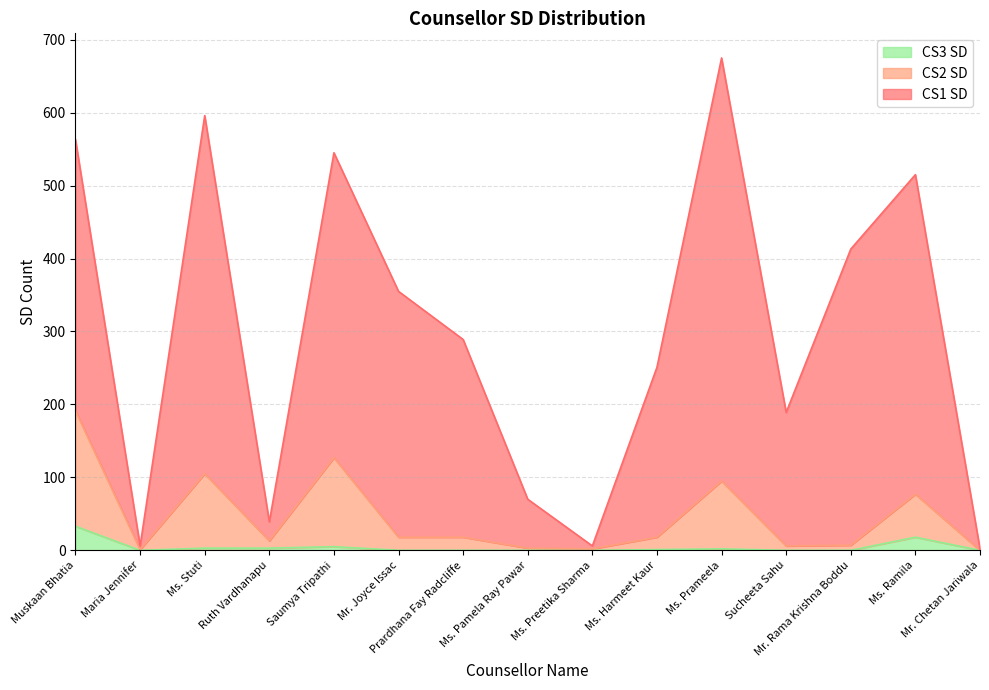

What is the difference between the highest and lowest values at Mr. Rama Krishna Boddu?

413